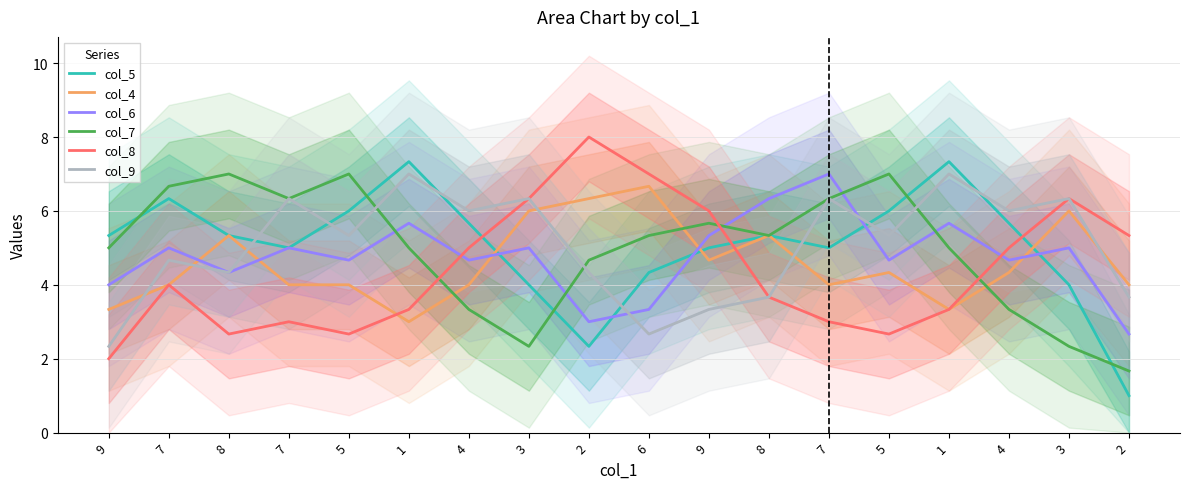

Read the col_6 value at 2.

2.7